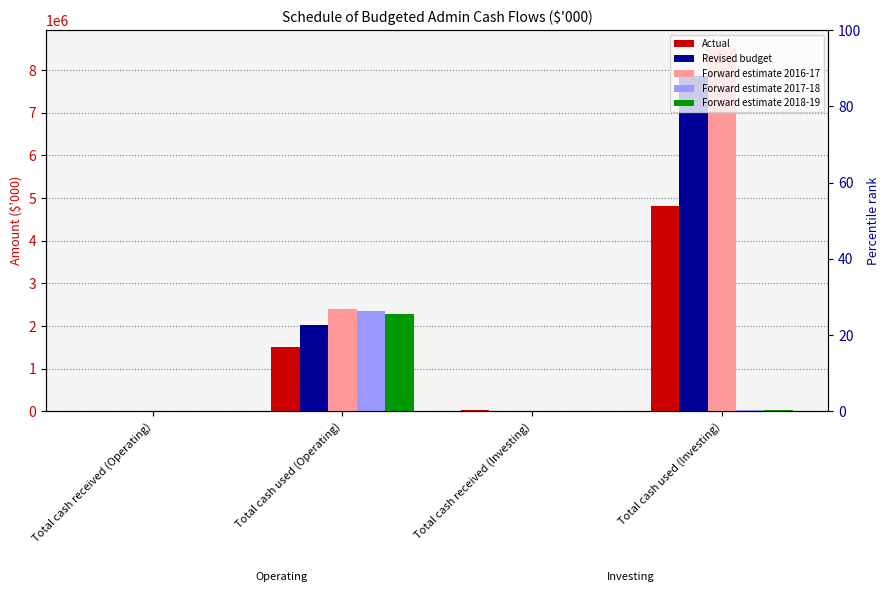

What is the label of the 4th bar from the left?

Total cash used (Investing)